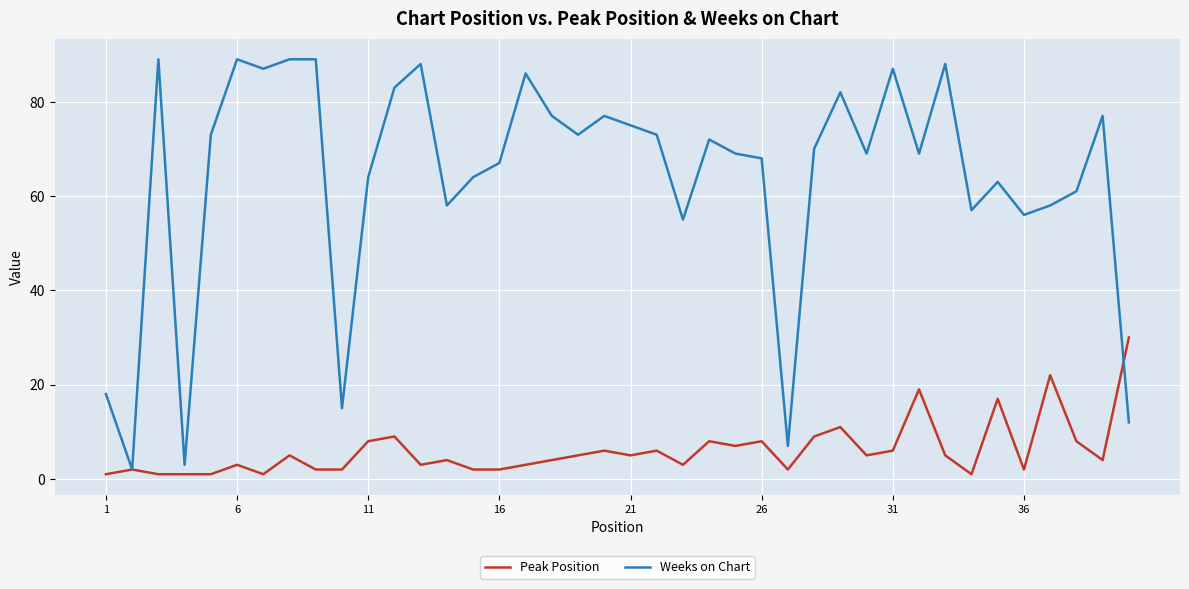

What is the maximum value for Peak Position?

30